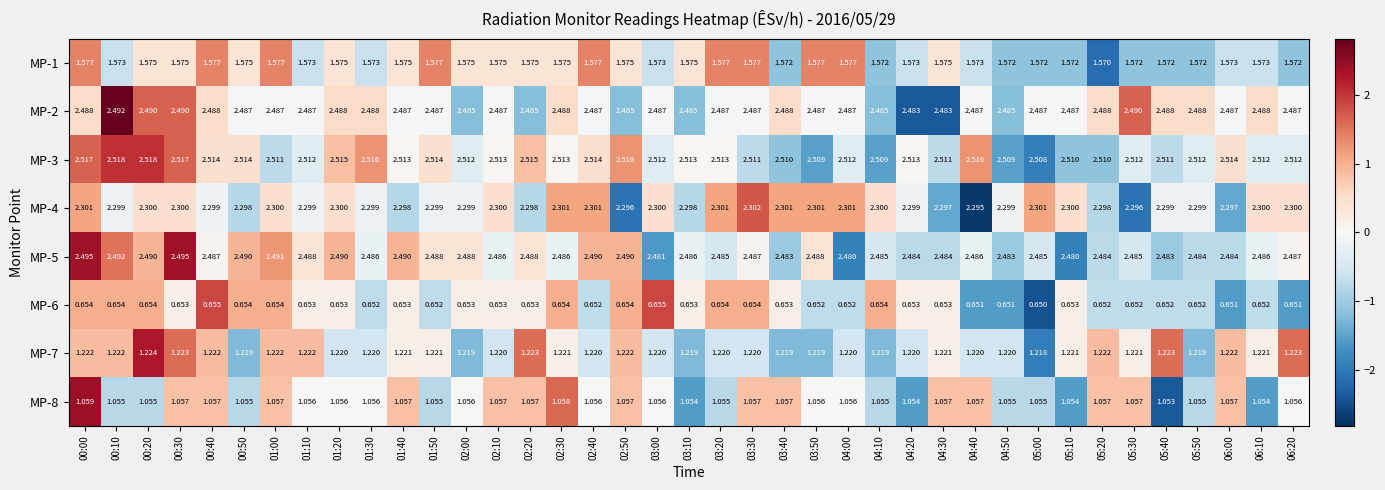

Which series has the largest total across all categories?

MP-3